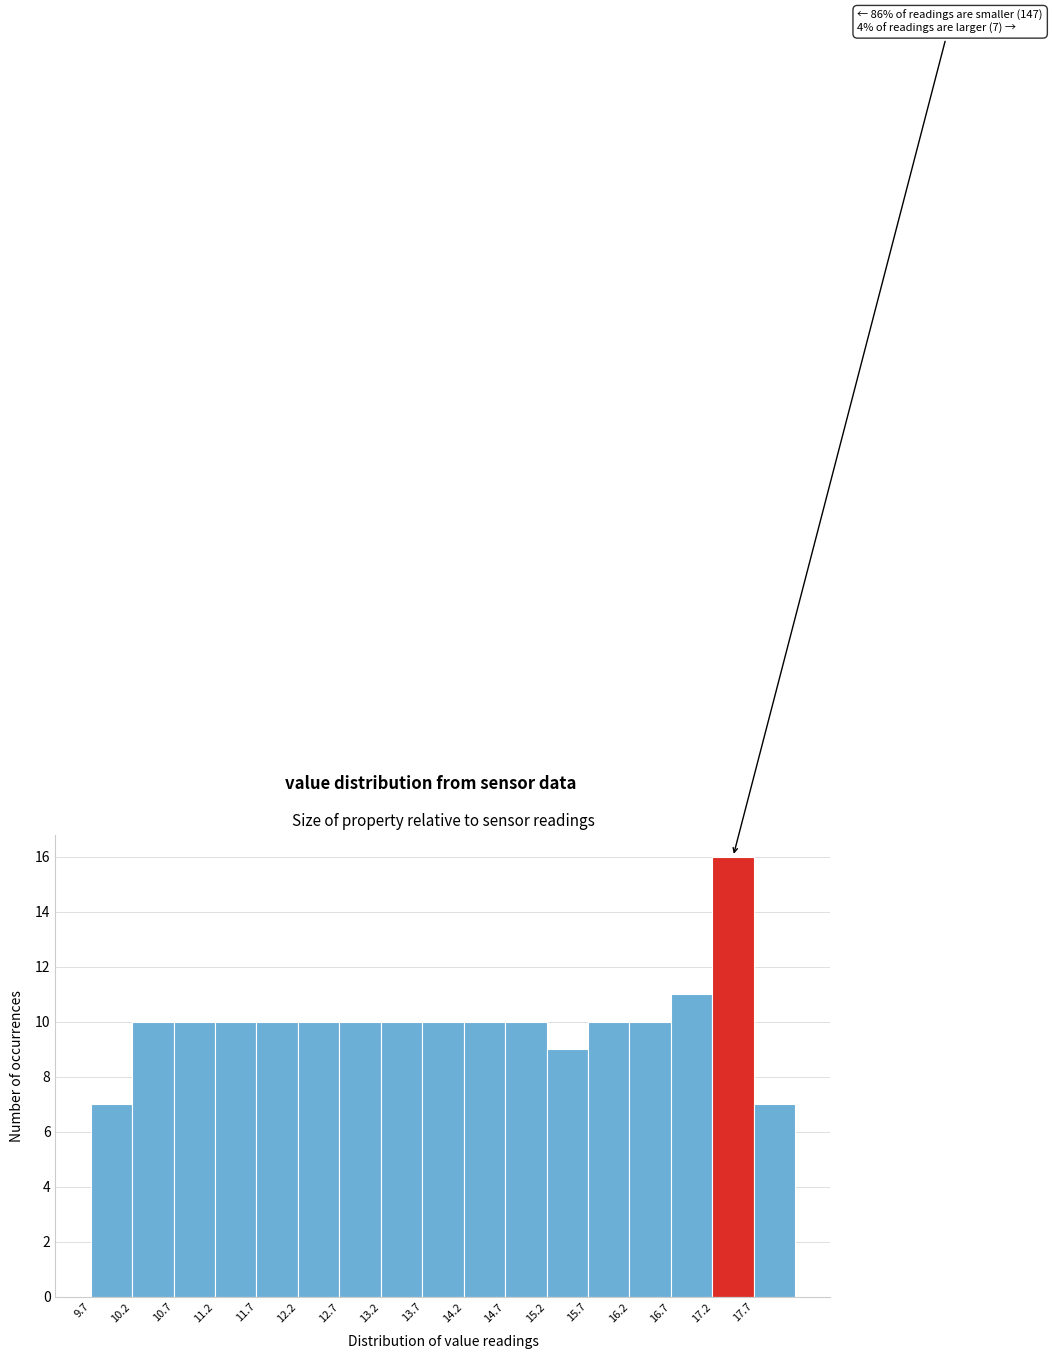

Which range on the x-axis has the tallest bar?

17.2 to 17.7